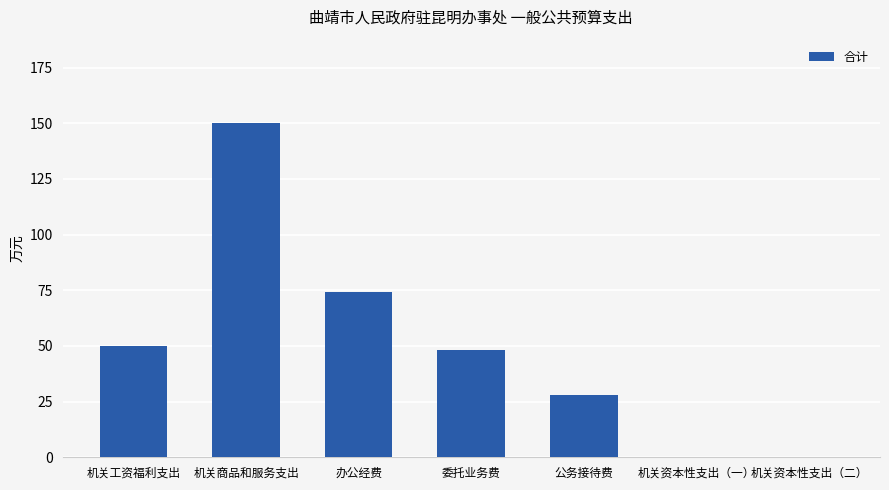

At which category does the chart reach its peak across all series?

机关商品和服务支出